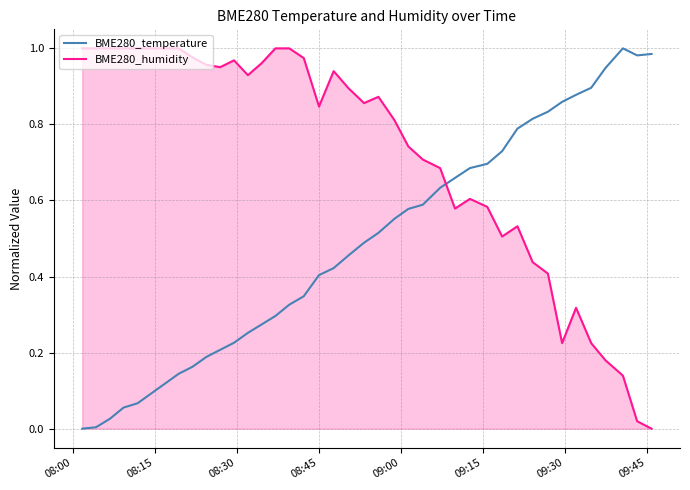

True or false: BME280_humidity and BME280_temperature cross at least once.

True